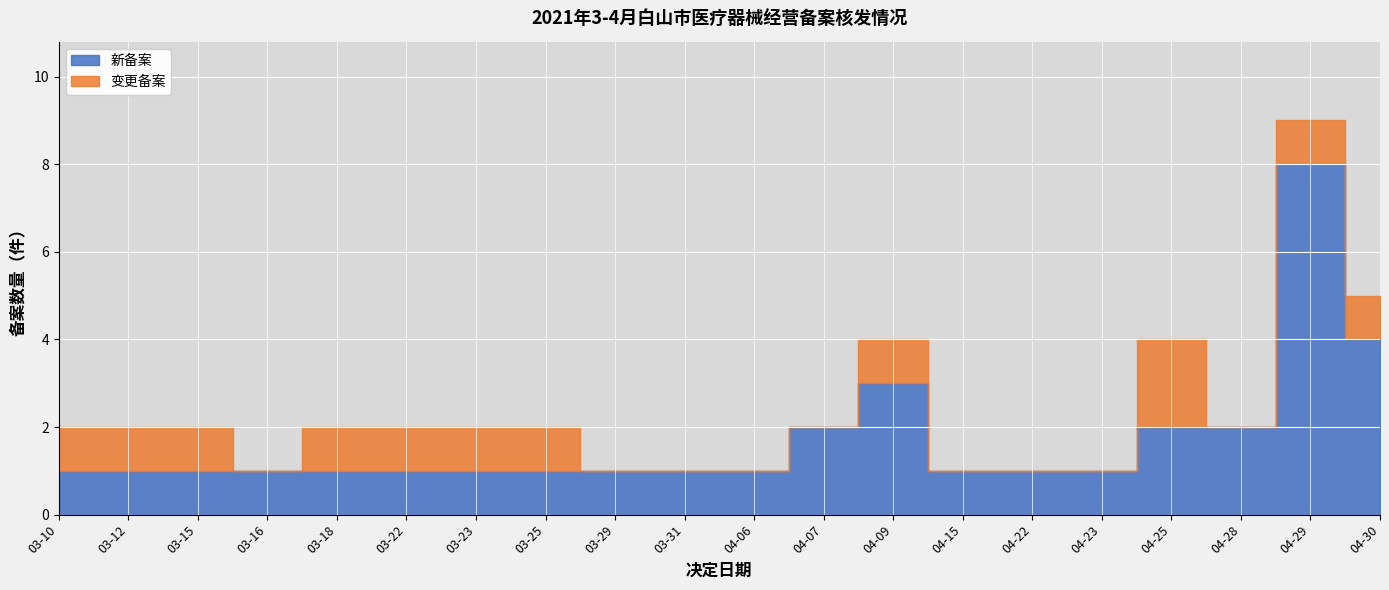

The 变更备案 series shows 1 at 04-30. True or false?

True